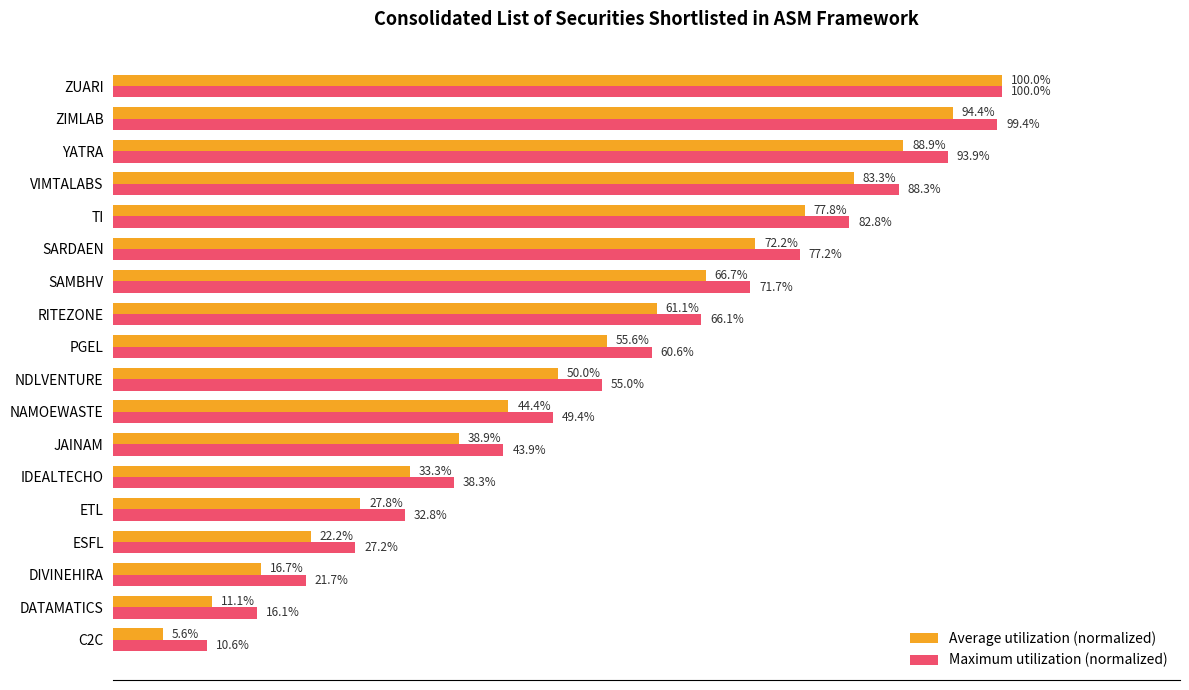

Which category has the highest value in the Maximum utilization (normalized) series?

ZUARI